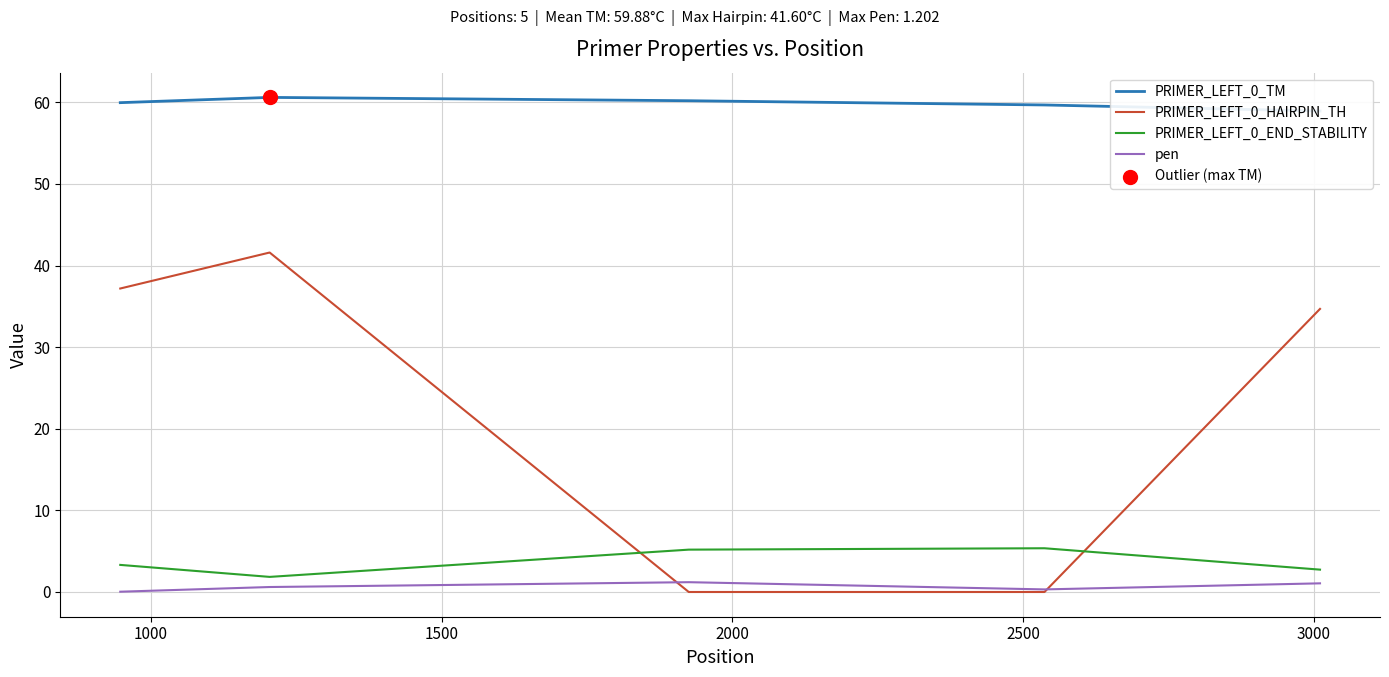

Which series contains the highest Y value?

PRIMER_LEFT_0_TM